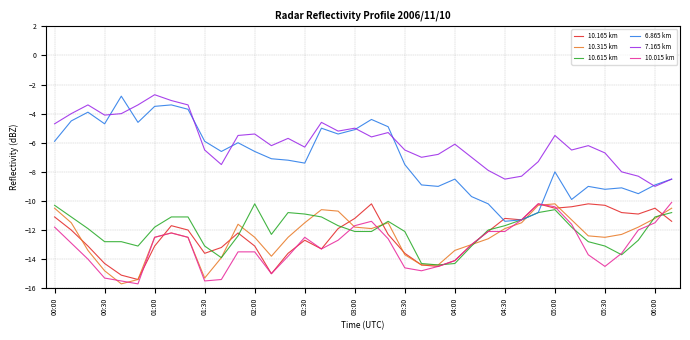

Which series has the largest range (max minus min)?

6.865 km